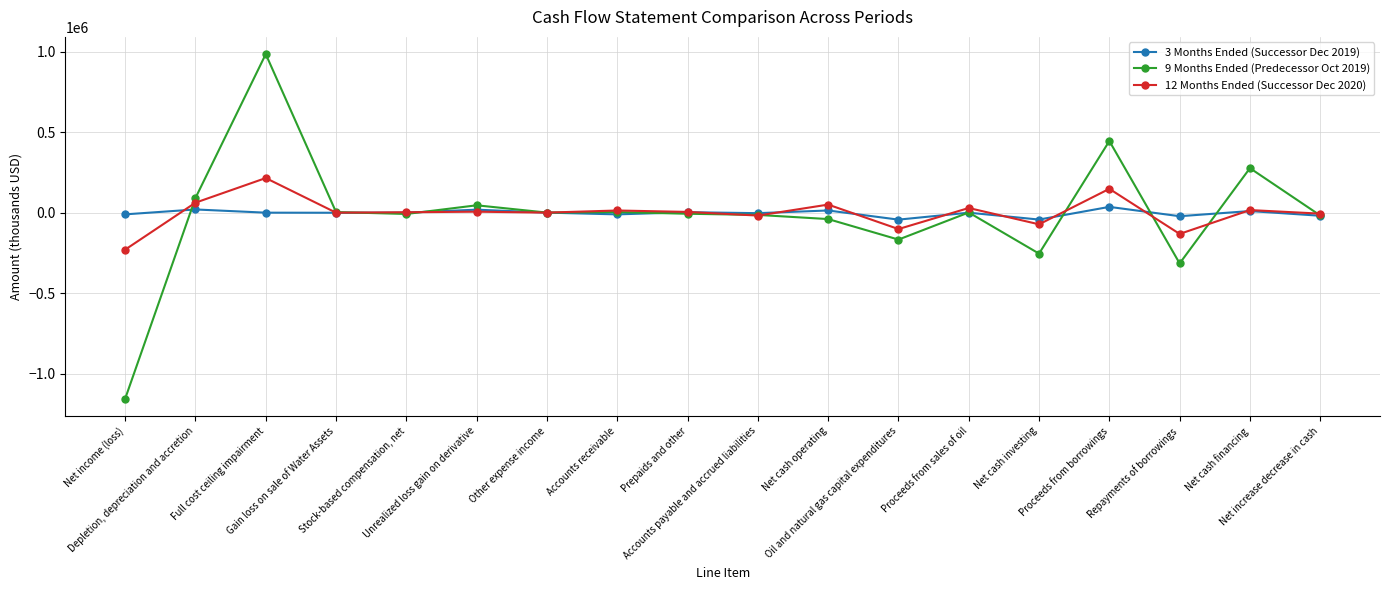

Read the 12 Months Ended (Successor Dec 2020) value at Unrealized loss gain on derivative, to the nearest 100.

6100